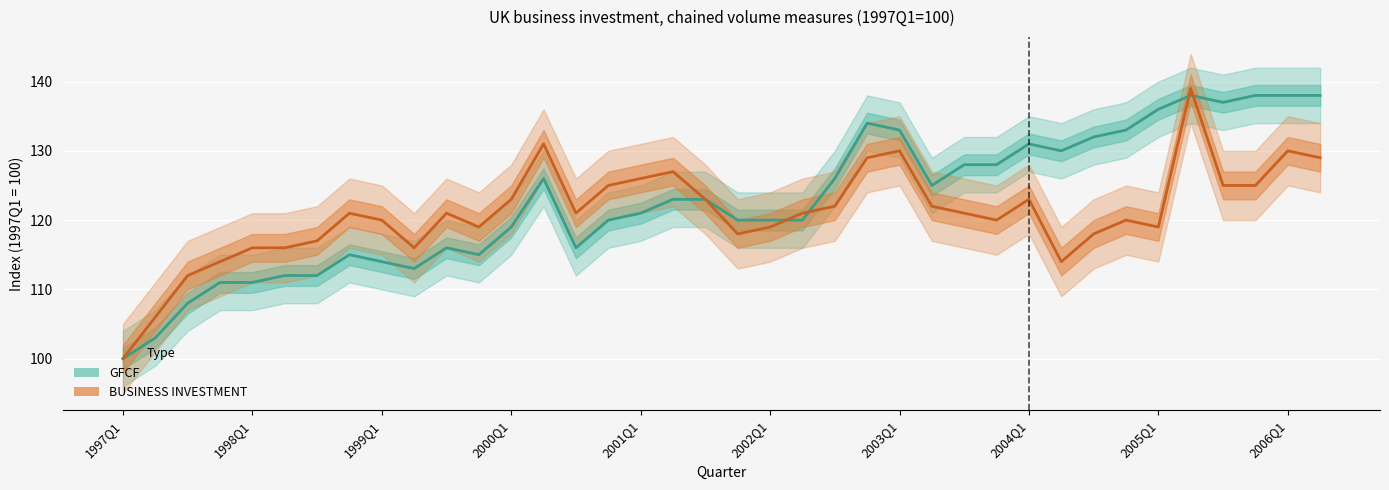

What is the total value across all series at 2000Q3?

237